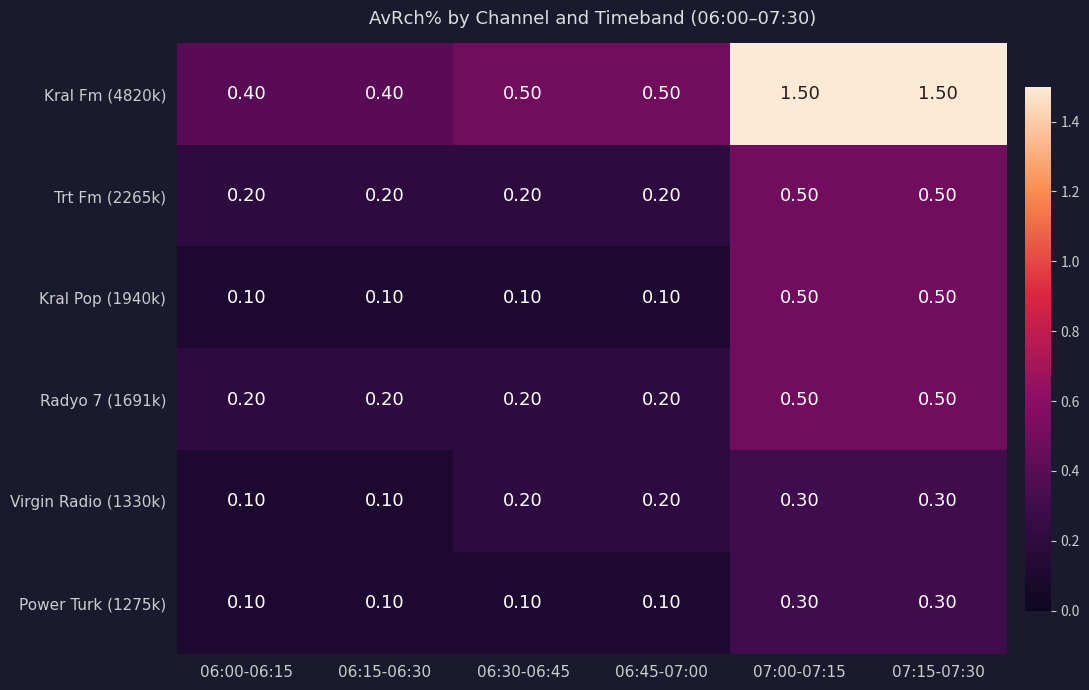

What is the maximum value shown in the chart?

1.5